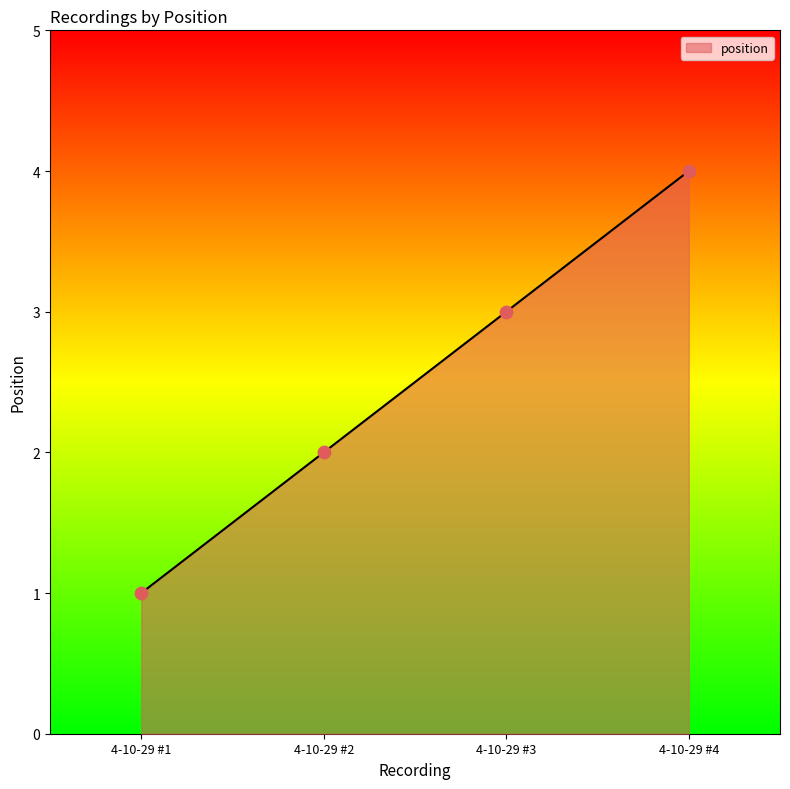

Which has a higher value, 4-10-29 #4 or 4-10-29 #3?

4-10-29 #4